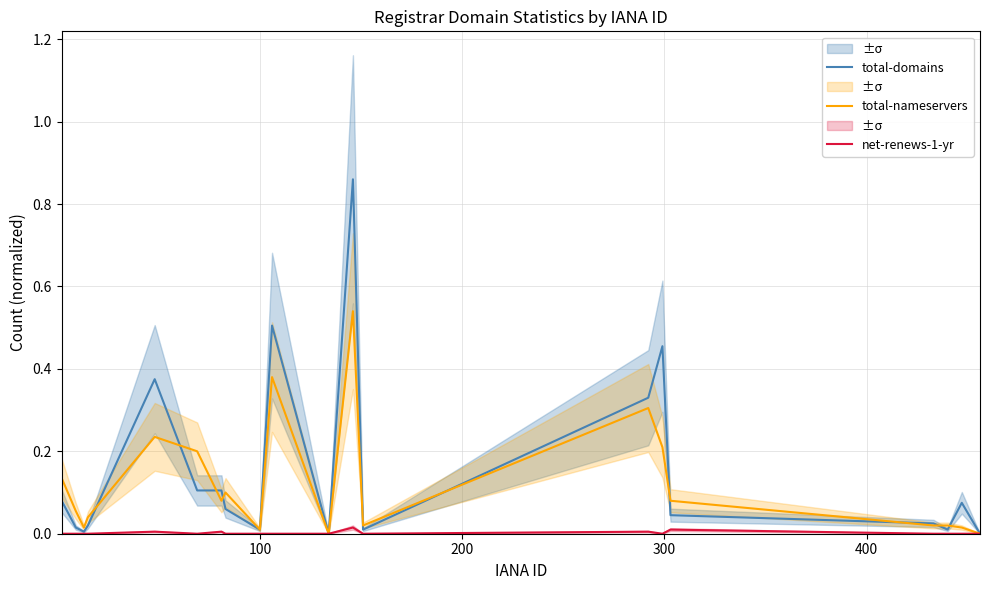

What is the maximum value for total-domains?

0.9